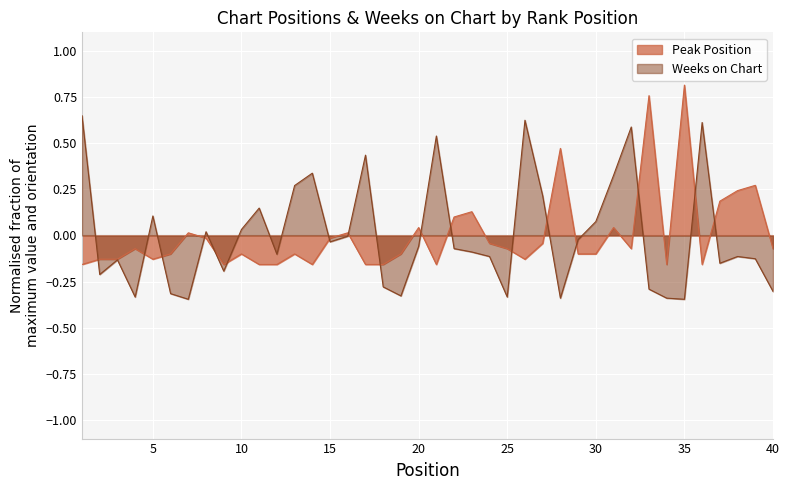

Reading left to right, extract all data points from this chart.

Peak Position: -0.2	-0.1	-0.1	-0.1	-0.1	-0.1	0.0	-0.0	-0.2	-0.1	-0.2	-0.2	-0.1	-0.2	-0.0	0.0	-0.2	-0.2	-0.1	0.0	-0.2	0.1	0.1	-0.0	-0.1	-0.1	-0.0	0.5	-0.1	-0.1	0.0	-0.1	0.8	-0.2	0.8	-0.2	0.2	0.2	0.3	-0.1
Weeks on Chart: 0.6	-0.2	-0.1	-0.3	0.1	-0.3	-0.3	0.0	-0.2	0.0	0.1	-0.1	0.3	0.3	-0.0	-0.0	0.4	-0.3	-0.3	-0.1	0.5	-0.1	-0.1	-0.1	-0.3	0.6	0.2	-0.3	-0.0	0.1	0.3	0.6	-0.3	-0.3	-0.3	0.6	-0.2	-0.1	-0.1	-0.3